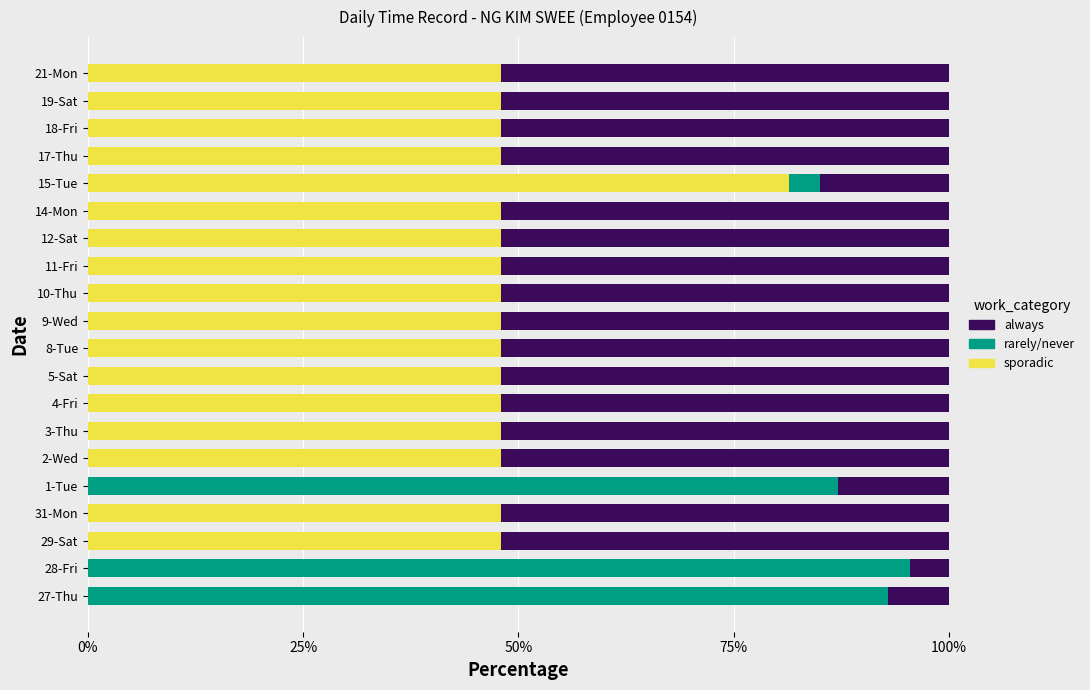

How many distinct data groups are displayed?

3